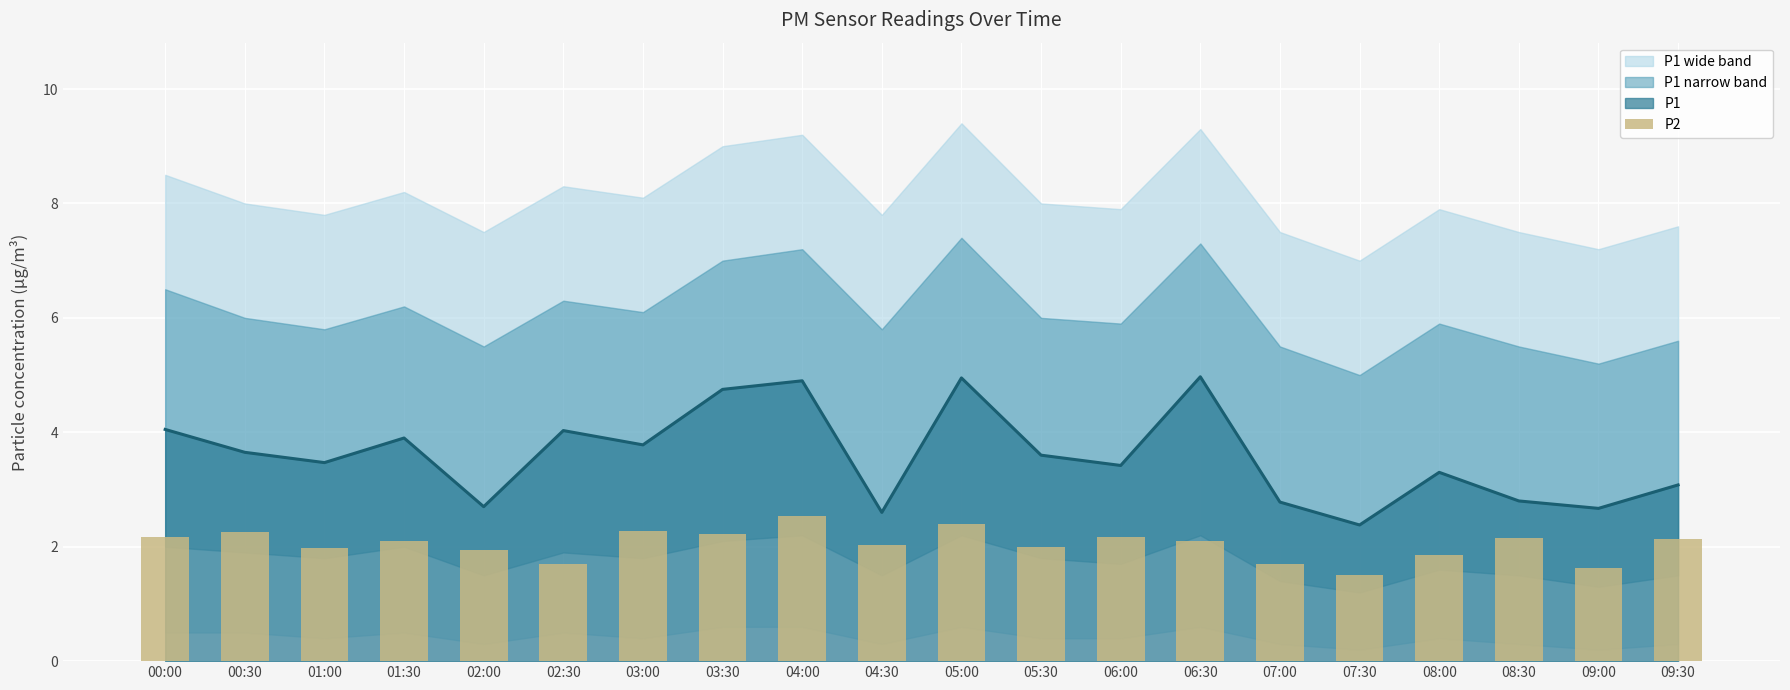

The value of P1 at 06:30 is 1.5. True or false?

False